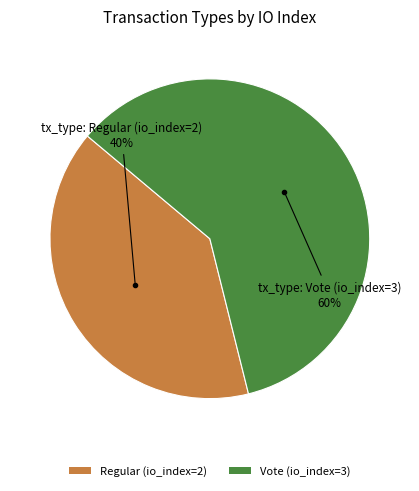

What is the largest slice in the pie chart?

Vote (io_index=3)